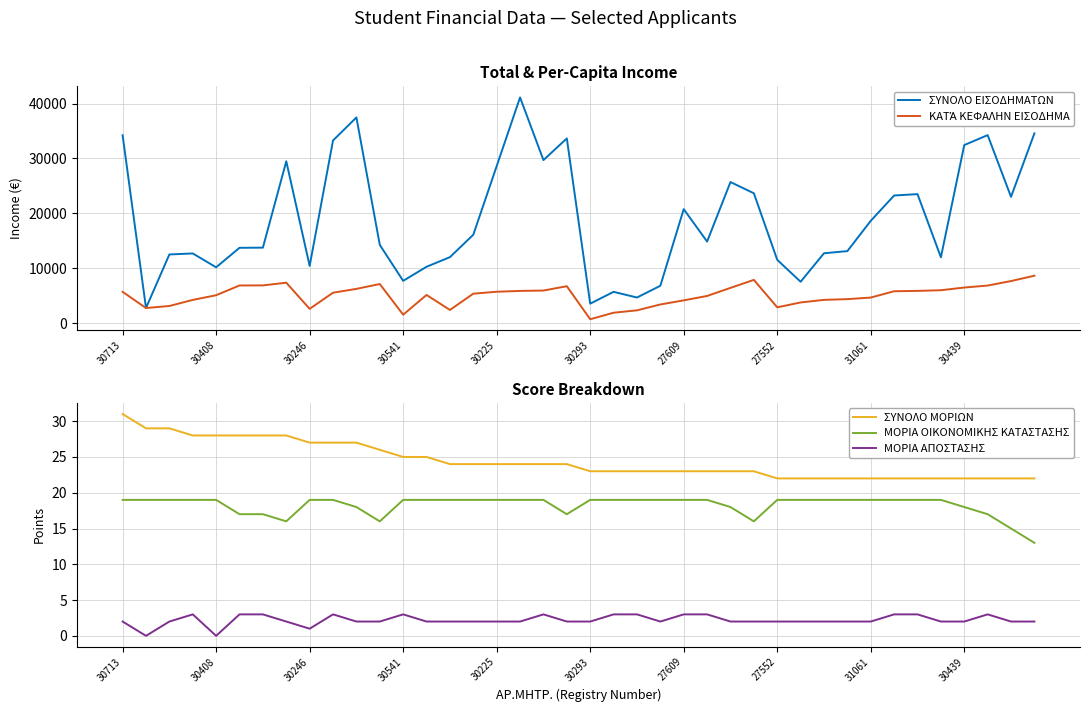

At which category is the sum across all series the highest?

17